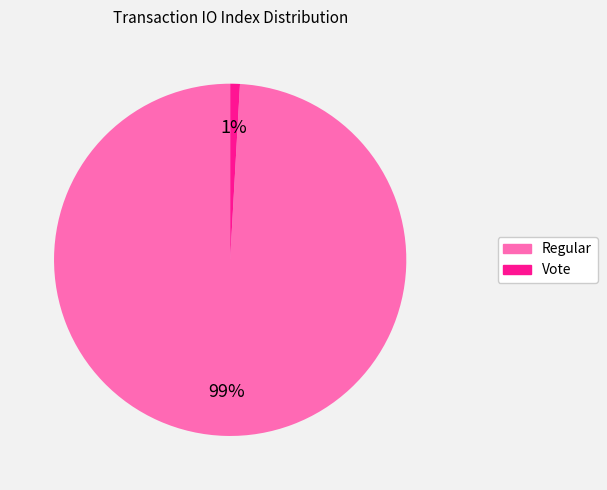

To the nearest percent, what is the combined percentage of Regular and Vote?

100%